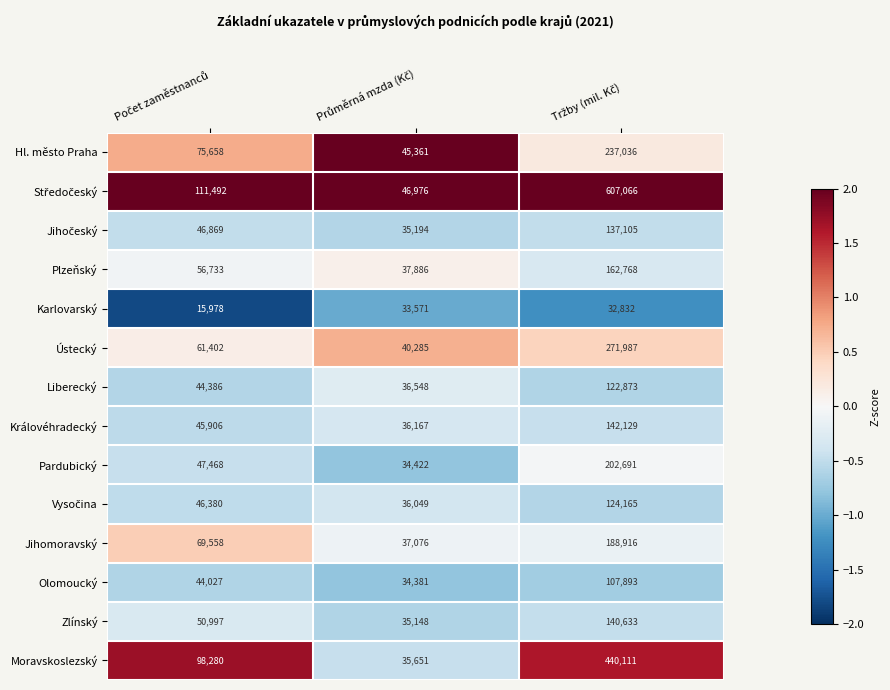

At how many categories does at least one series exceed 20296?

3